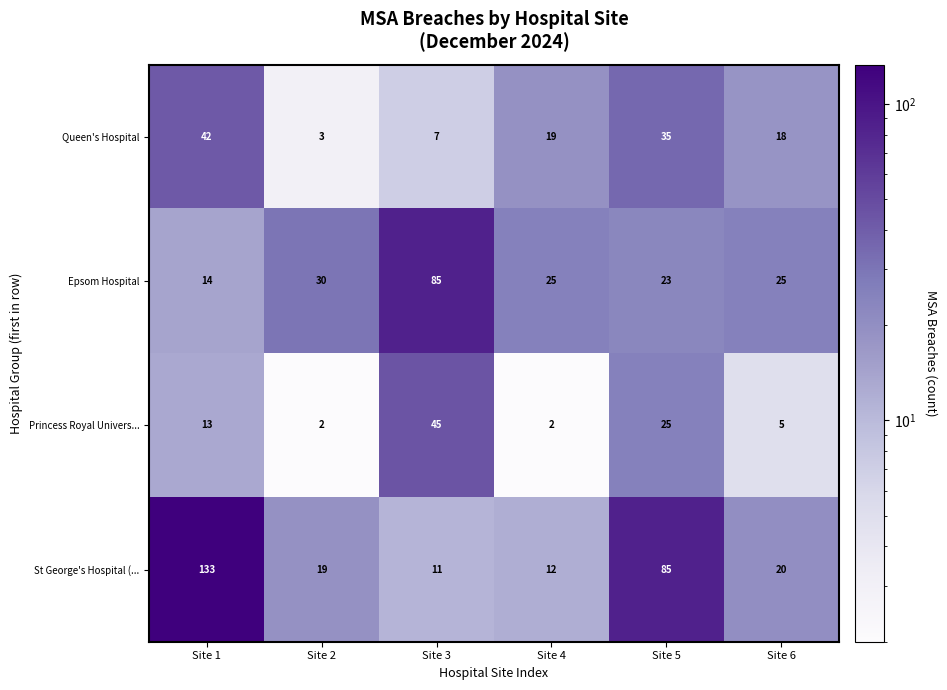

Reading left to right, transcribe all the data shown in this chart.

Queen's Hospital: 42	3	7	19	35	18
Epsom Hospital: 14	30	85	25	23	25
Princess Royal Univers...: 13	2	45	2	25	5
St George's Hospital (...: 133	19	11	12	85	20